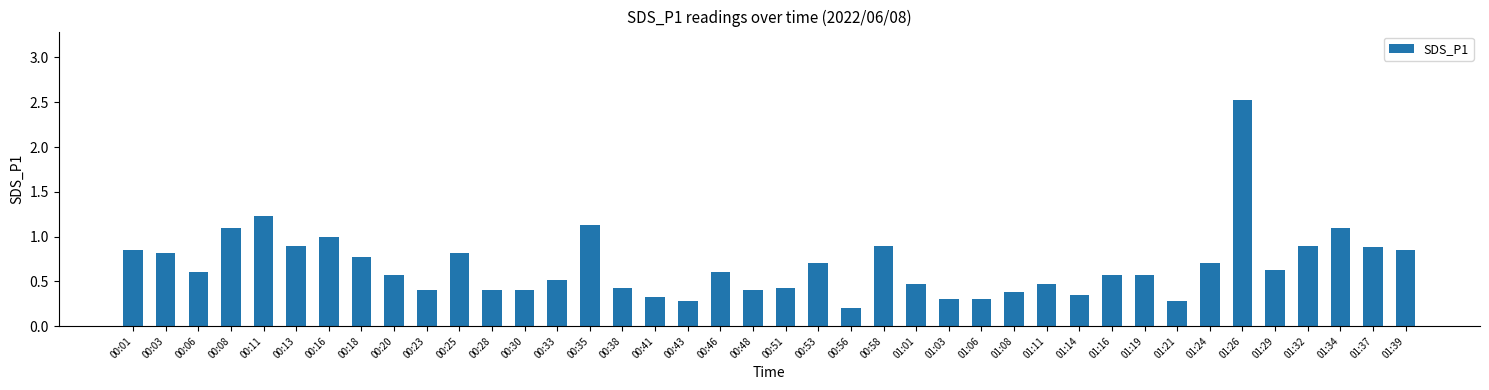

What is the minimum value shown in the chart?

0.2